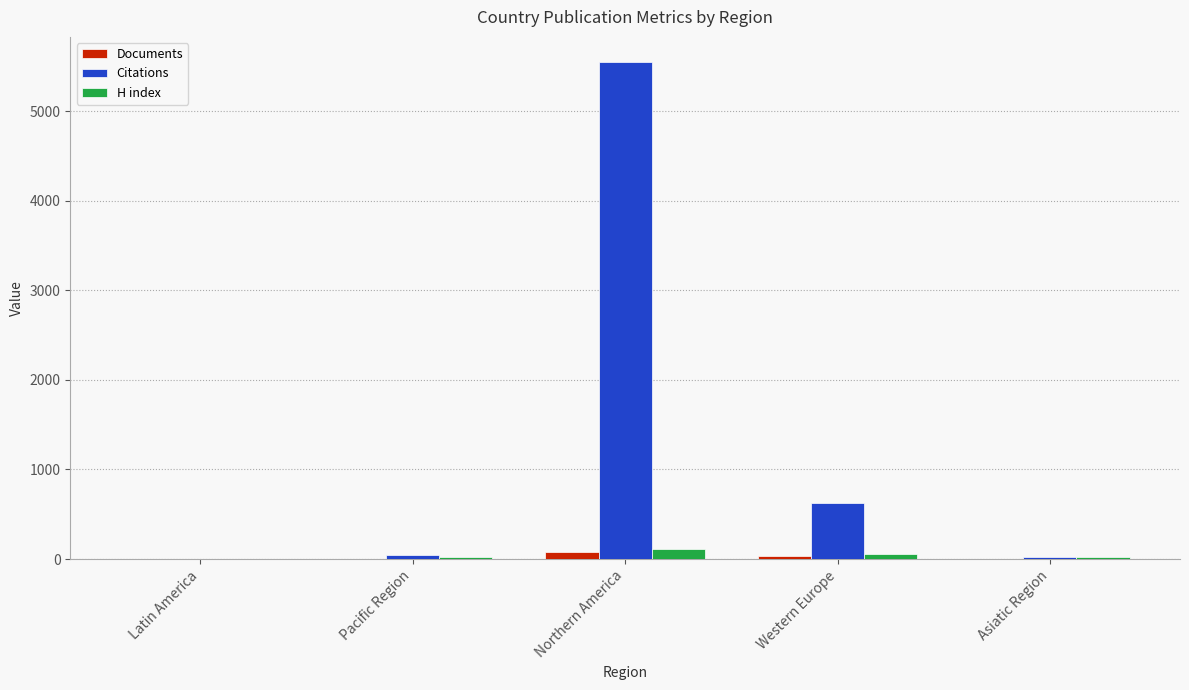

What is the spread (max minus min) of values at Asiatic Region?

16